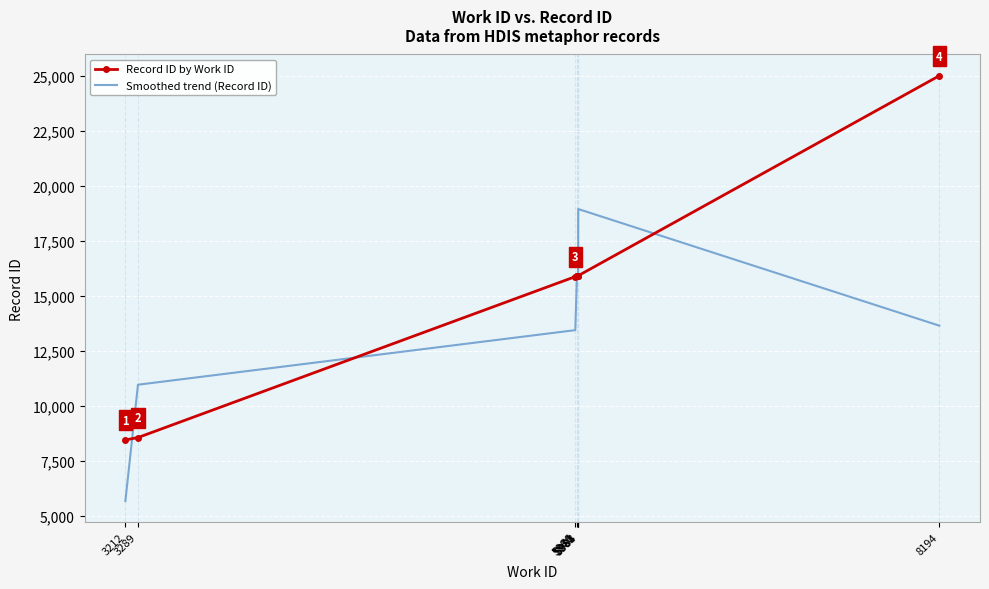

True or false: Record ID by Work ID and Smoothed trend (Record ID) cross at least once.

True